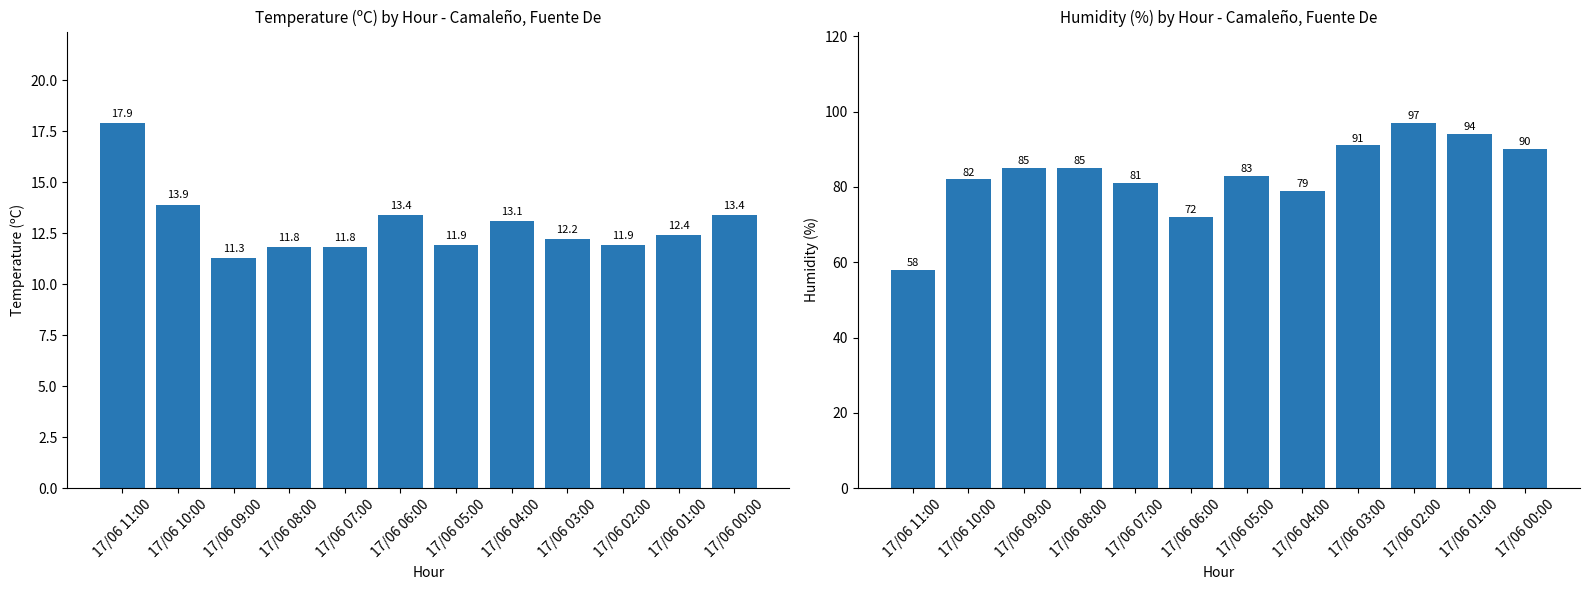

True or false: Humitat (%) has a value of 44.7 at 17/06 03:00.

False